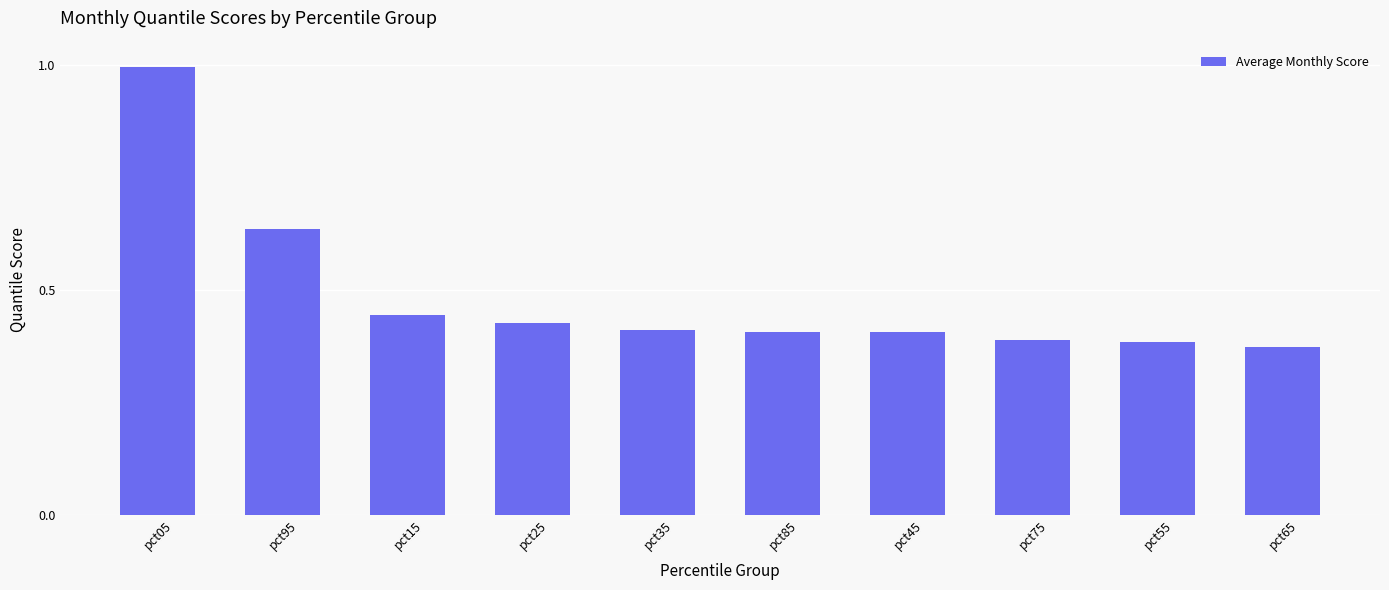

What is the difference between the second highest and second lowest values?

0.2